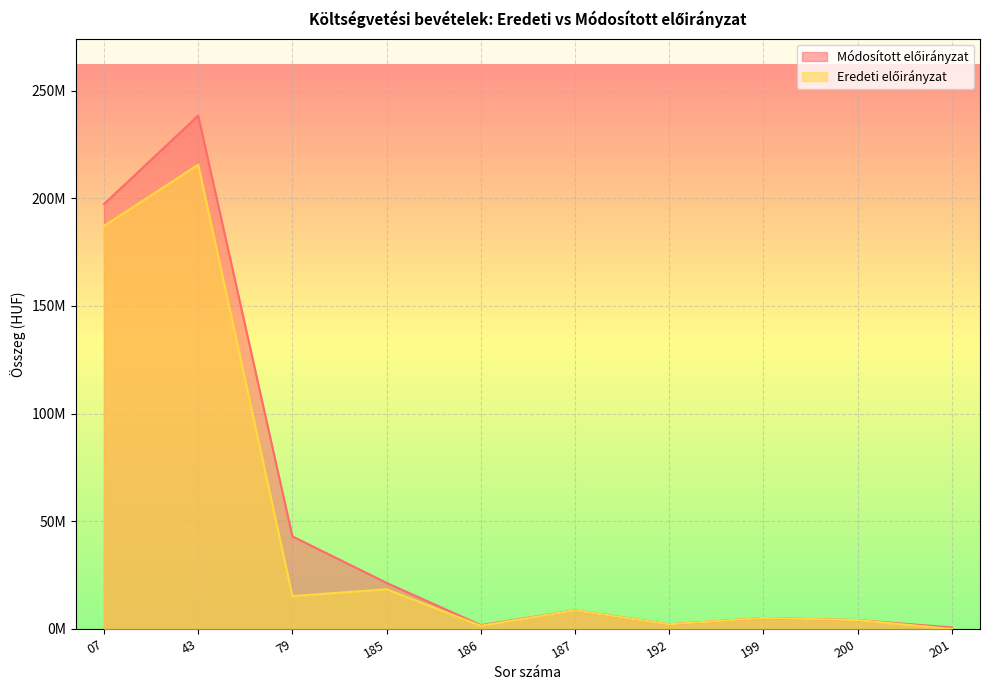

In Eredeti előirányzat, how many points are higher than both neighbors (excluding endpoints)?

4